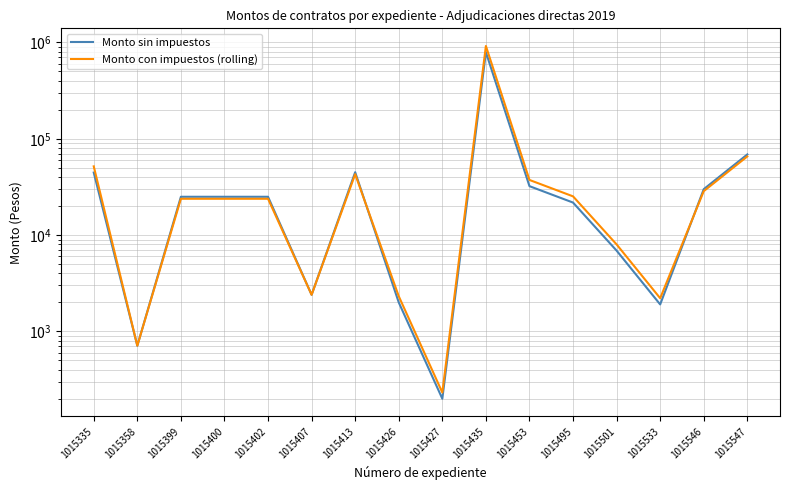

Which series changed the most between 1015399 and 1015407?

Monto sin impuestos